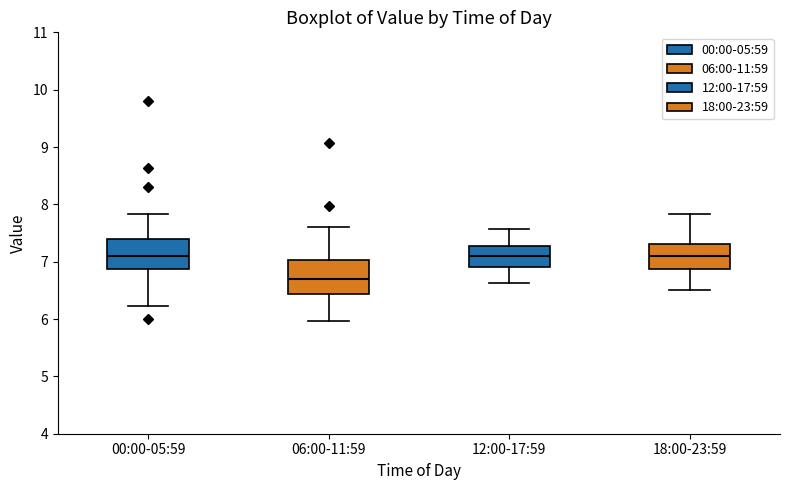

Reading left to right, transcribe this box plot: for each box, give where its median line is, the range the box spans, and where its two whiskers end, as read against the y-axis. The values are not printed on the chart, so give them approximately, as read against the axis.

00:00-05:59: median 7.1, box 6.9 to 7.4, whiskers 6.2 to 7.8
06:00-11:59: median 6.7, box 6.4 to 7.0, whiskers 6.0 to 7.6
12:00-17:59: median 7.1, box 6.9 to 7.3, whiskers 6.6 to 7.6
18:00-23:59: median 7.1, box 6.9 to 7.3, whiskers 6.5 to 7.8